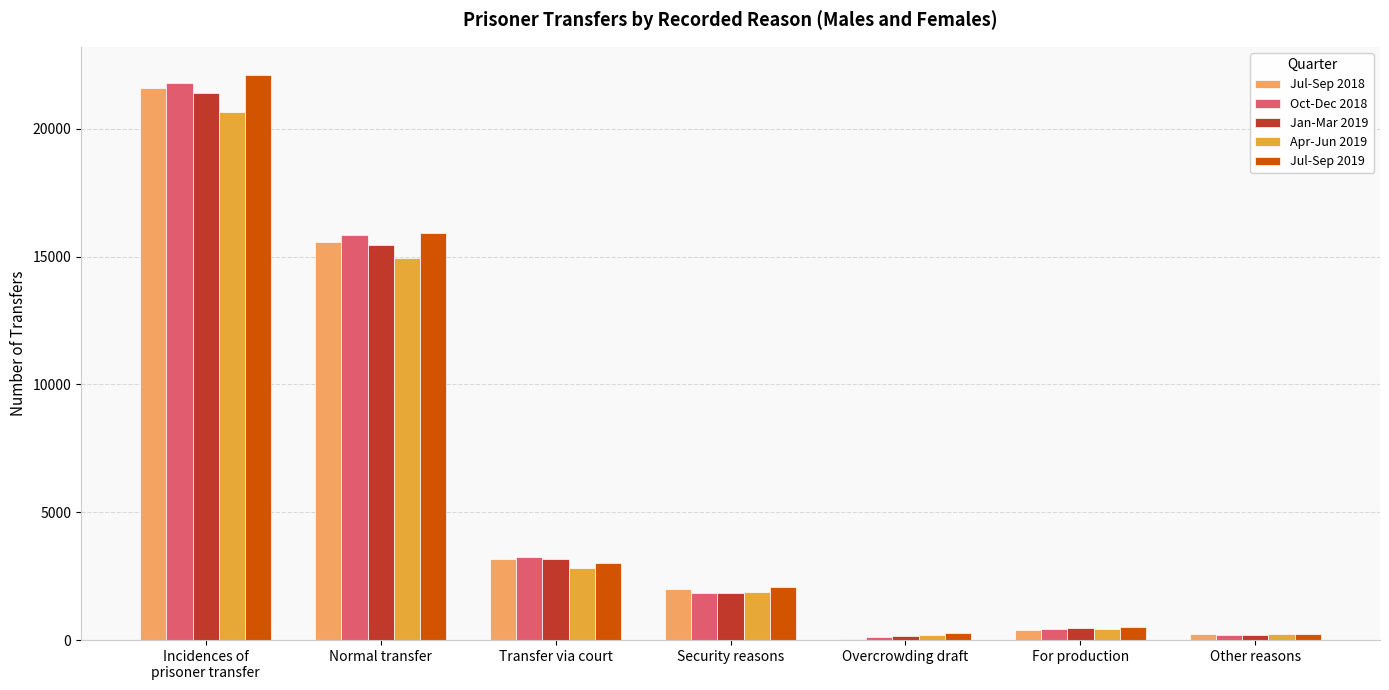

What is the total value across all series at Normal transfer?

77777